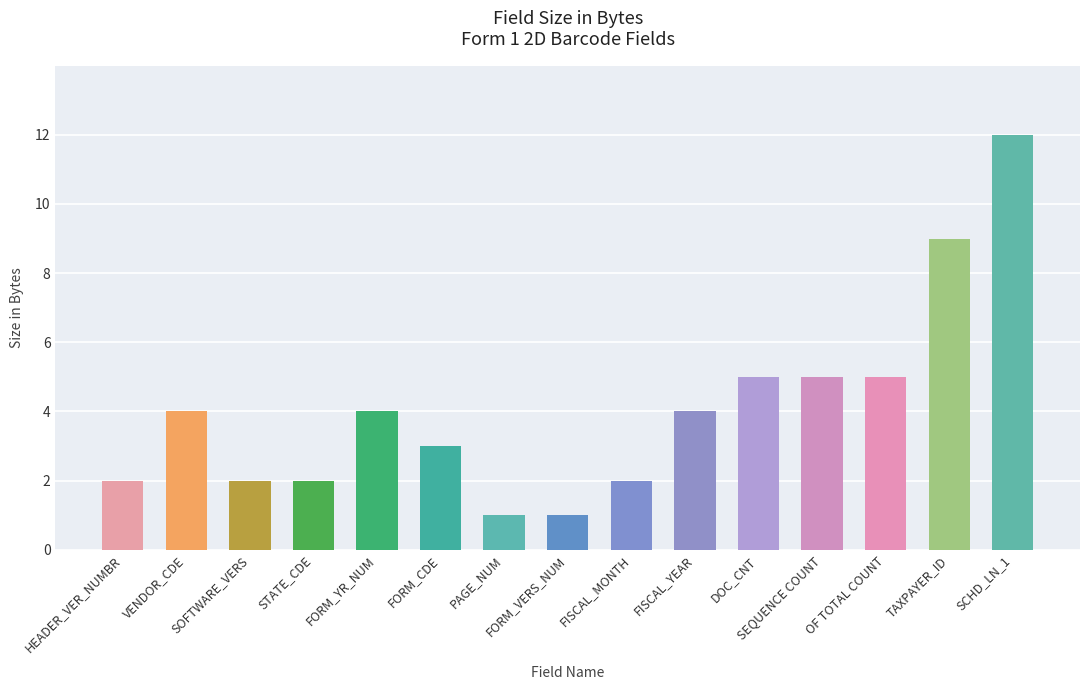

Reading right to left, transcribe all the data shown in this chart.

12	9	5	5	5	4	2	1	1	3	4	2	2	4	2